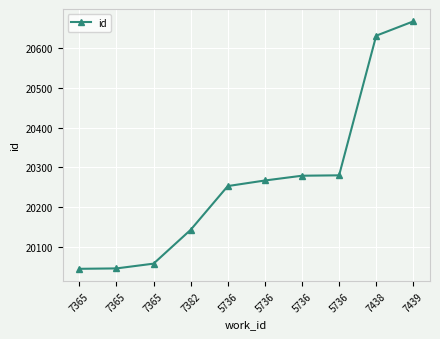

What is the change in value from 7382 to 5736?

+136